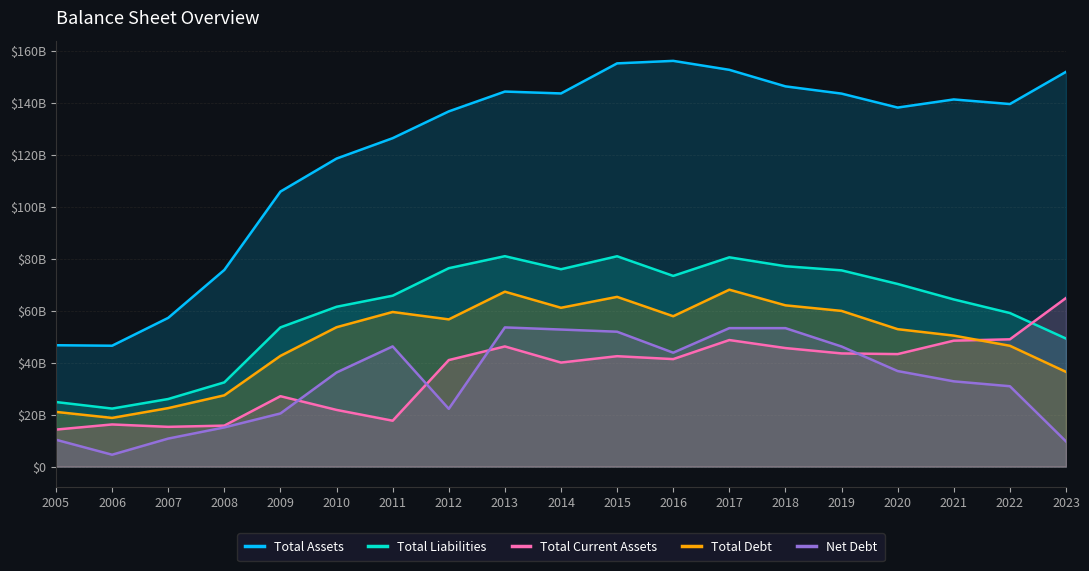

Reading left to right, list all the values displayed in this chart.

Total Assets: 46767400000	46577400000	57307400000	75773800000	105956400000	118678100000	126529700000	136851400000	144490400000	143767300000	155351500000	156315500000	152865100000	146494600000	143702200000	138328200000	141456100000	139686000000	152091200000
Total Liabilities: 24883200000	22360200000	26047500000	32457300000	53635400000	61580400000	65846900000	76441800000	81072800000	76038800000	81045300000	73476500000	80631800000	77202400000	75605500000	70371800000	64413400000	59173000000	49337600000
Total Current Assets: 14266900000	16245400000	15325700000	15794200000	27133500000	21847900000	17687700000	41046700000	46301300000	40088900000	42545000000	41418500000	48760200000	45670900000	43608400000	43353800000	48525800000	49046400000	64961400000
Total Debt: 21086000000	18766900000	22538600000	27469300000	42659200000	53701600000	59574300000	56724600000	67393200000	61194300000	65396100000	57941100000	68157500000	62133400000	59989400000	52952400000	50470700000	46554600000	36493900000
Net Debt: 10347200000	4587800000	10802400000	15106900000	20482500000	36262400000	46314700000	22264500000	53629600000	52812200000	51972600000	43887900000	53353700000	53346700000	46274700000	36810200000	32856000000	30971400000	9710300000